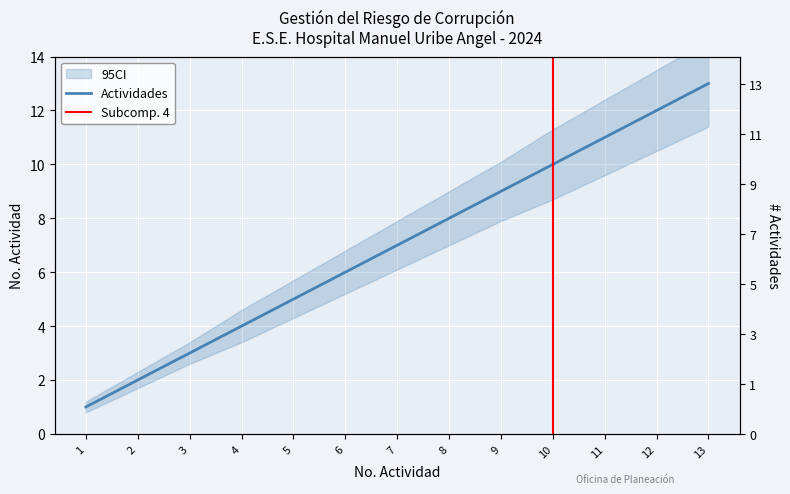

At which category does the chart reach its peak across all series?

13